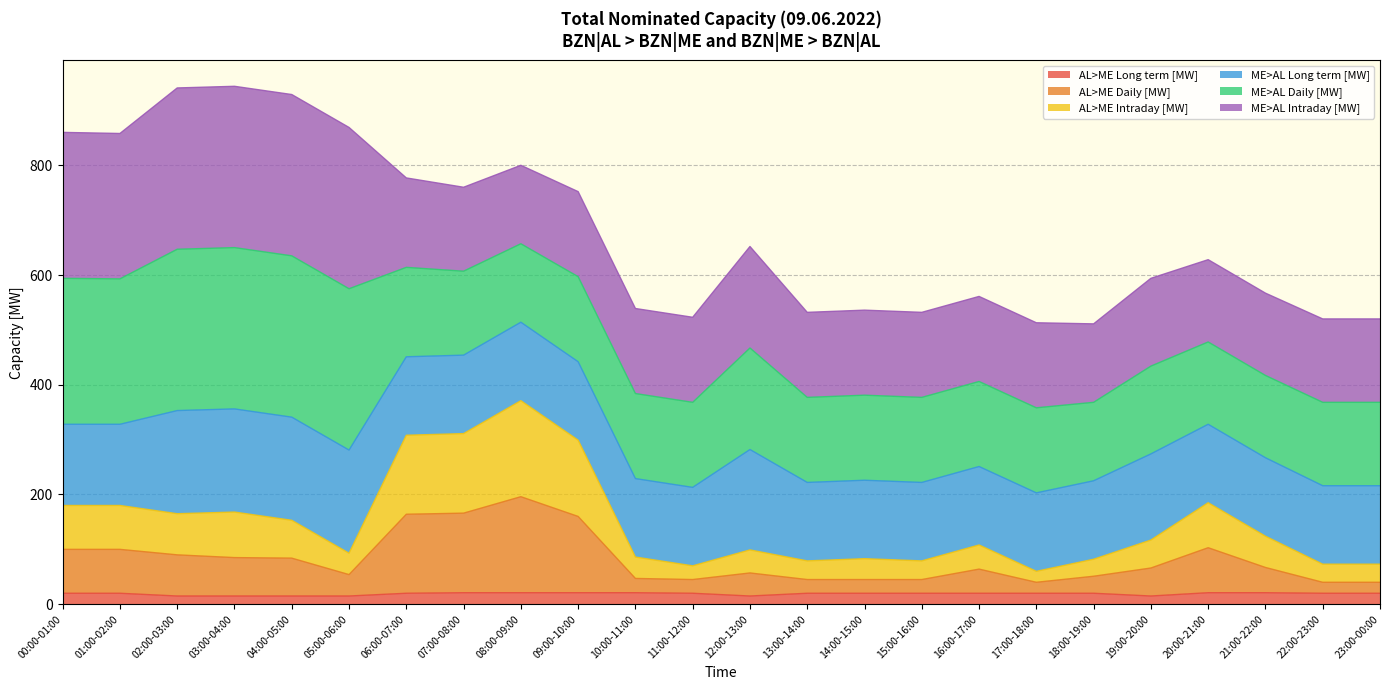

True or false: AL>ME Daily [MW] has more than 0 points higher than both neighbors.

True